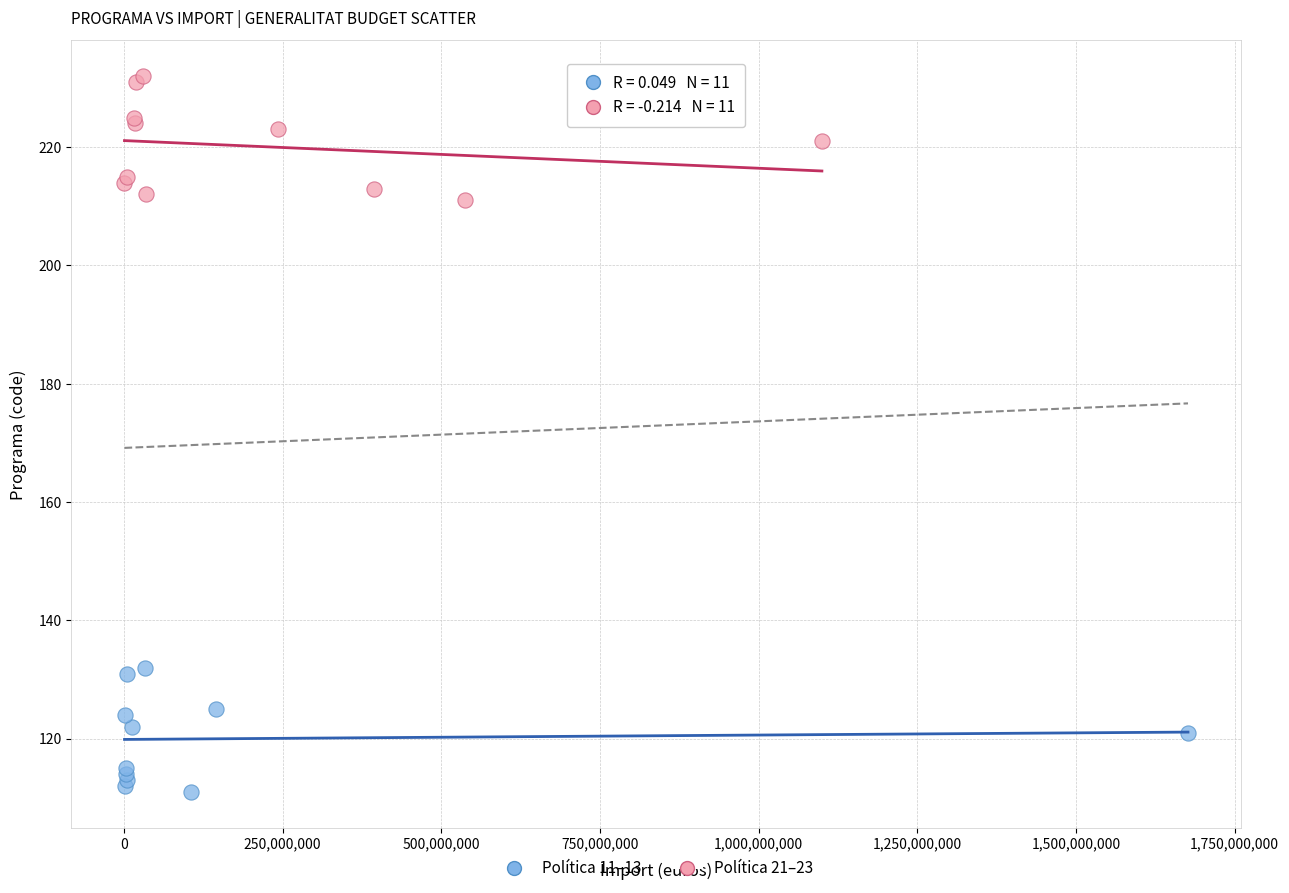

Which series contains the lowest Y value?

Política 11–13